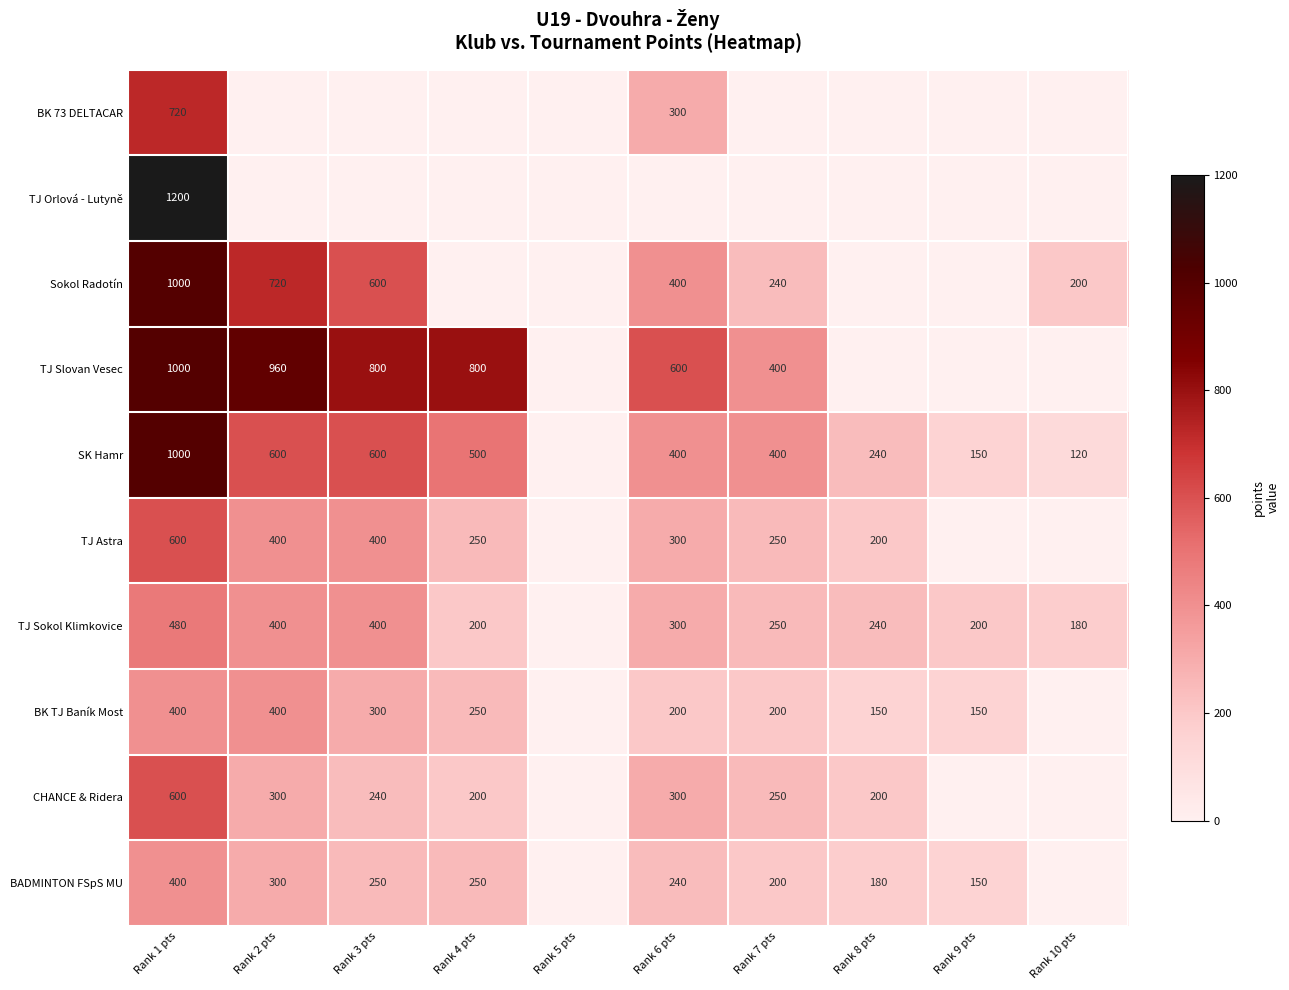

What is the spread (max minus min) of values at Rank 1 pts?

800